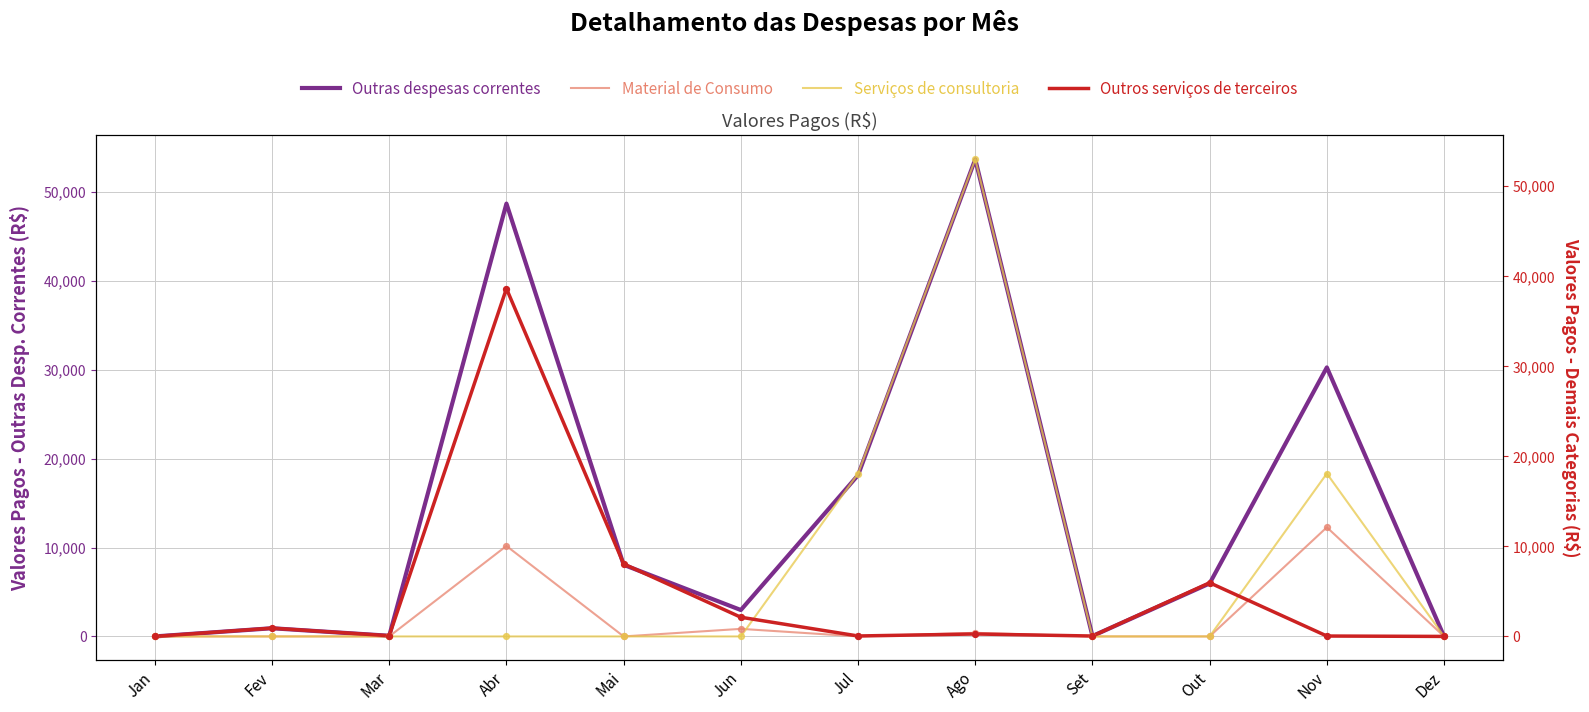

Which series has the largest total across all categories?

Outras despesas correntes